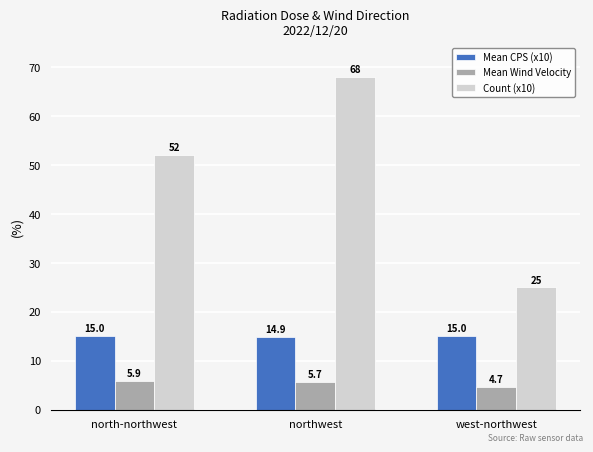

What is the label of the 2nd bar from the right?

northwest